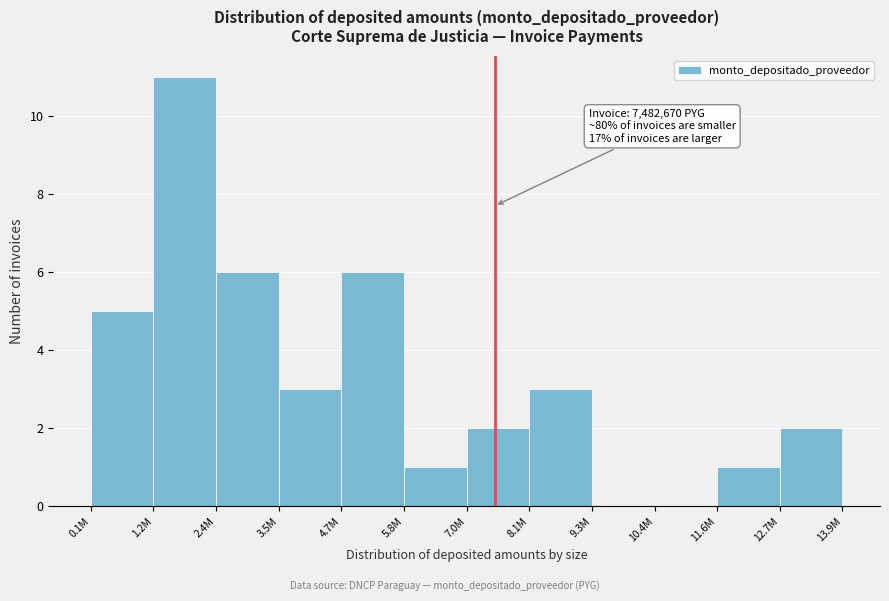

Reading right to left, transcribe all the data shown in this chart.

12.7M=2	11.6M=1	10.4M=0	9.3M=0	8.1M=3	7.0M=2	5.8M=1	4.7M=6	3.5M=3	2.4M=6	1.2M=11	0.1M=5